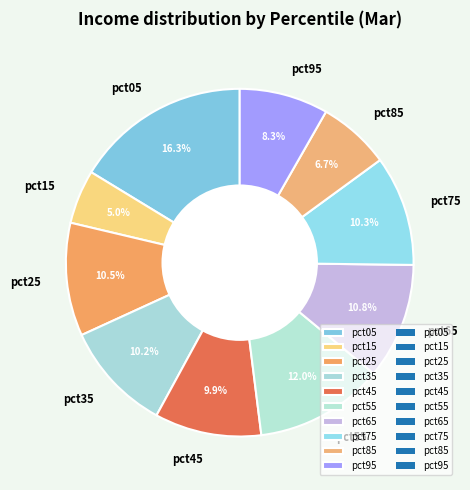

To the nearest percent, what is the difference between the pct55 and pct35 slice percentages?

2%